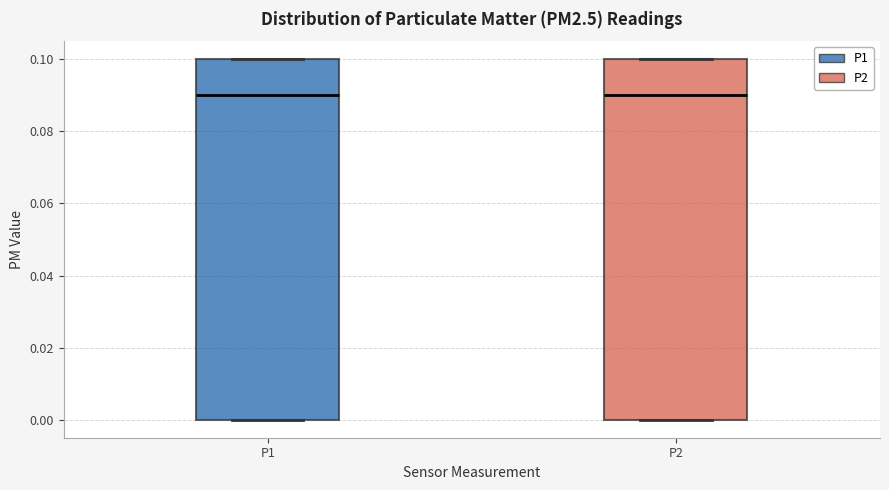

Where is the lower edge of the box for P2 on the y-axis? The values are not printed on the chart, so give them approximately, as read against the axis.

0.00